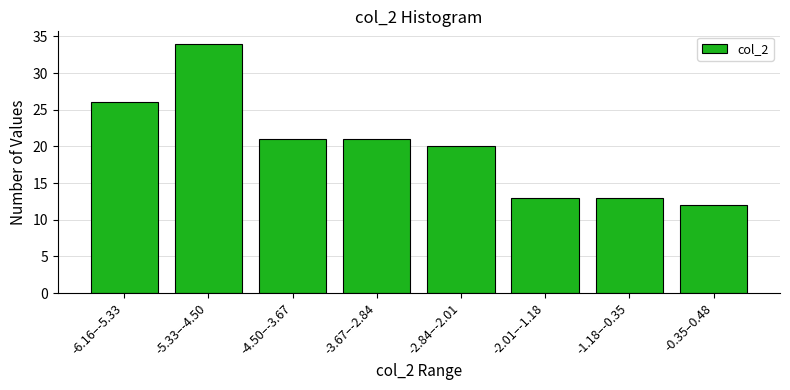

Reading left to right, transcribe all the data shown in this chart.

-6.16–-5.33=26	-5.33–-4.50=34	-4.50–-3.67=21	-3.67–-2.84=21	-2.84–-2.01=20	-2.01–-1.18=13	-1.18–-0.35=13	-0.35–0.48=12